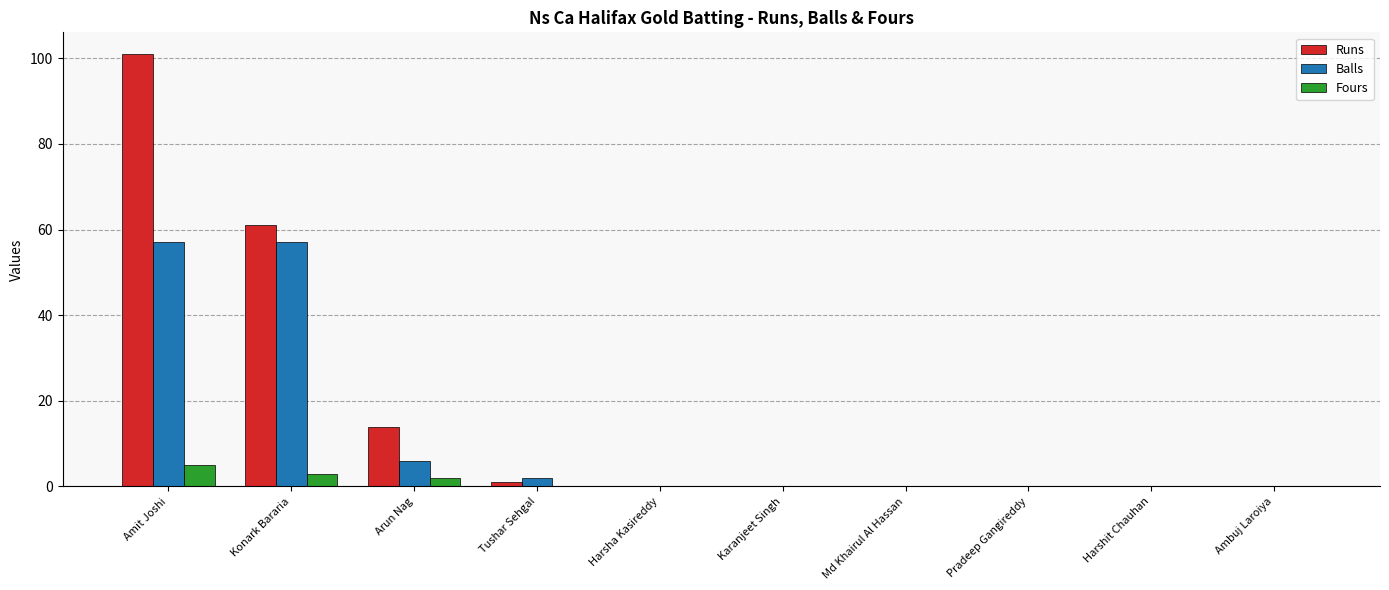

Reading left to right, transcribe all the data shown in this chart.

Runs: 101	61	14	1	0	0	0	0	0	0
Balls: 57	57	6	2	0	0	0	0	0	0
Fours: 5	3	2	0	0	0	0	0	0	0